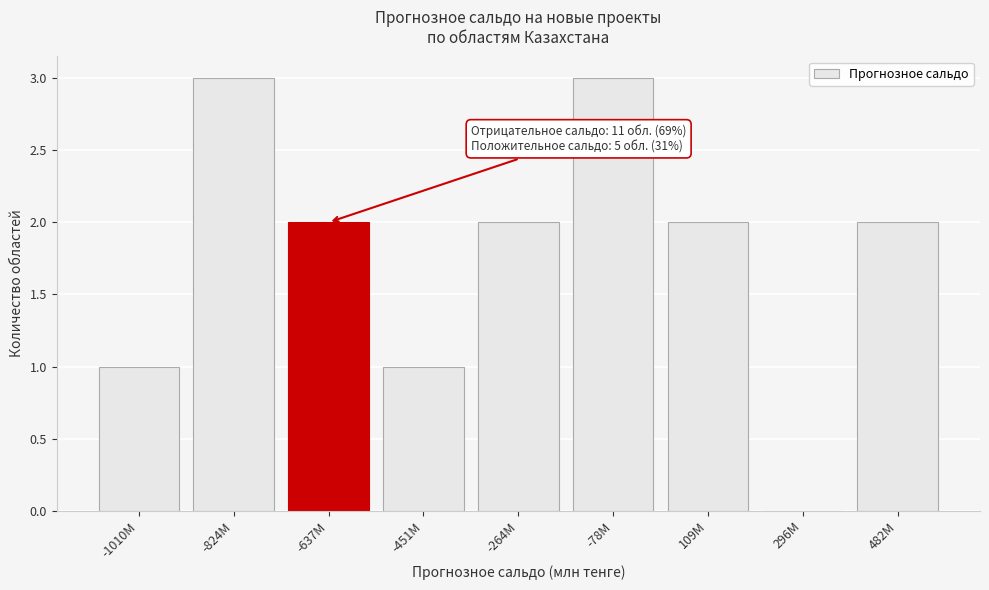

Reading left to right, list all the values displayed in this chart.

-1010M=1	-824M=3	-637M=2	-451M=1	-264M=2	-78M=3	109M=2	296M=0	482M=2